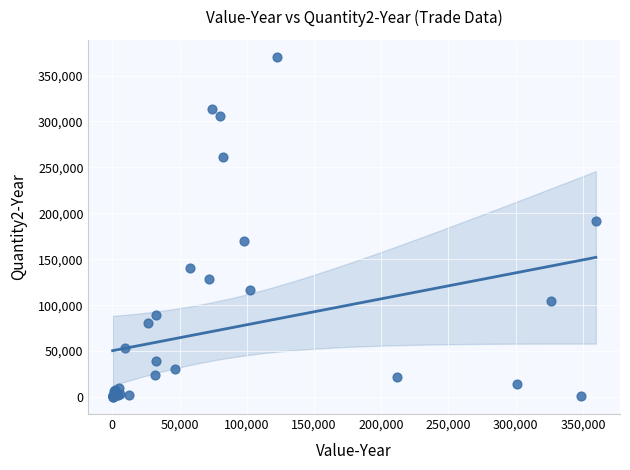

What Y value in the scatter plot is closest to 185164?

191770